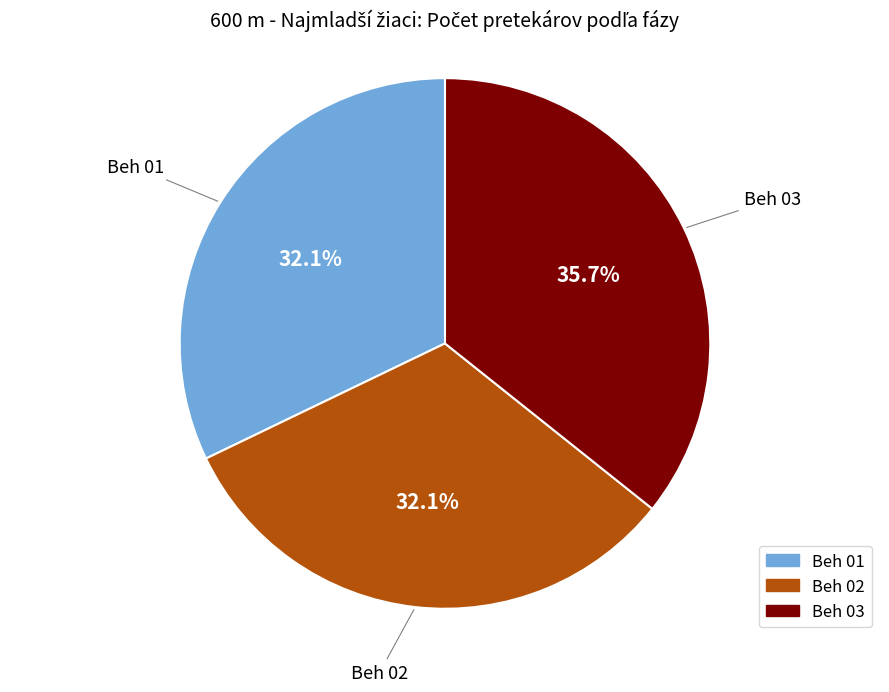

What percentage do Beh 03 and Beh 02 together represent?

67.9%